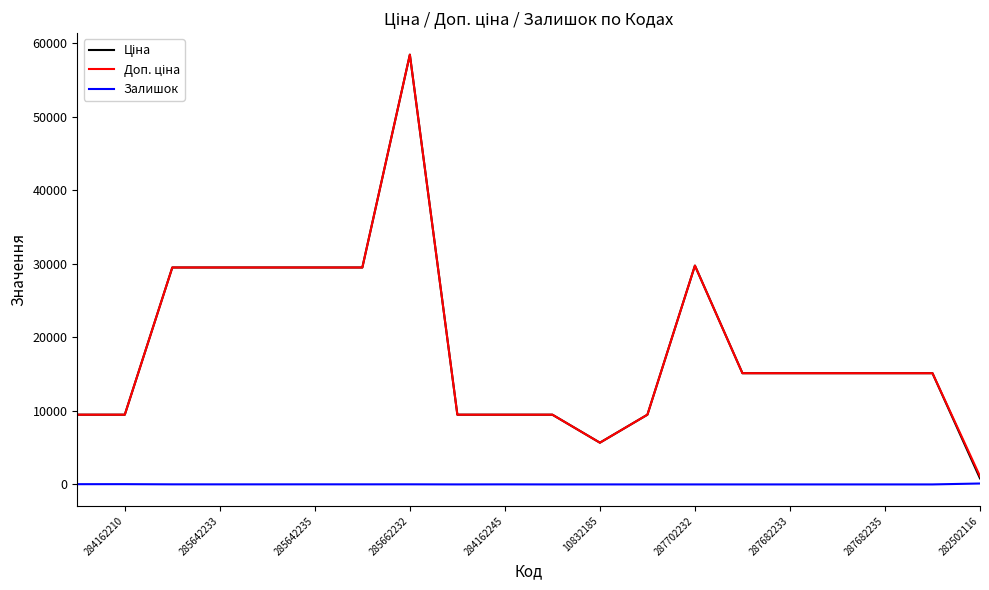

The Доп. ціна series shows 15120.0 at 287682235. True or false?

True